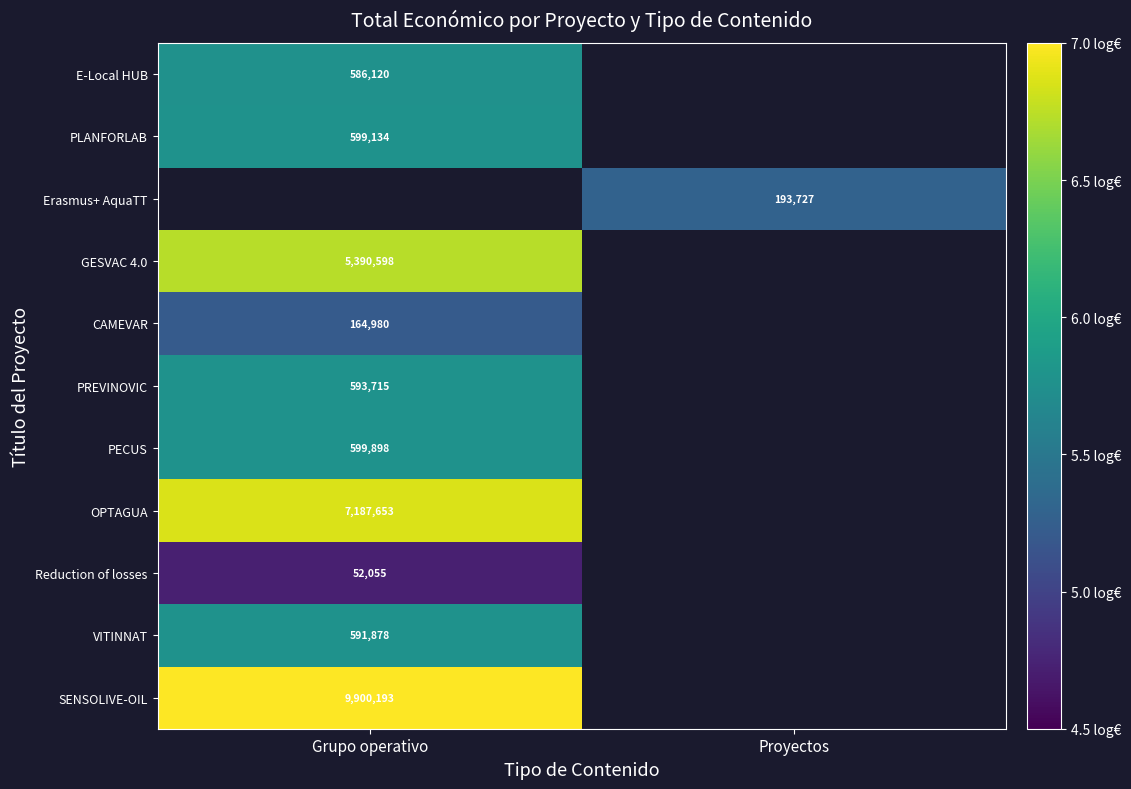

Is the value of OPTAGUA at Grupo operativo greater than the value of VITINNAT at Grupo operativo?

Yes